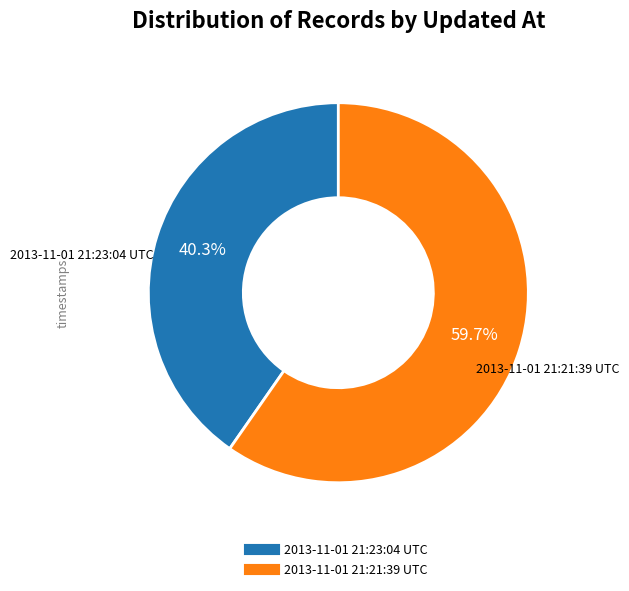

Which slice is the largest?

2013-11-01 21:21:39 UTC